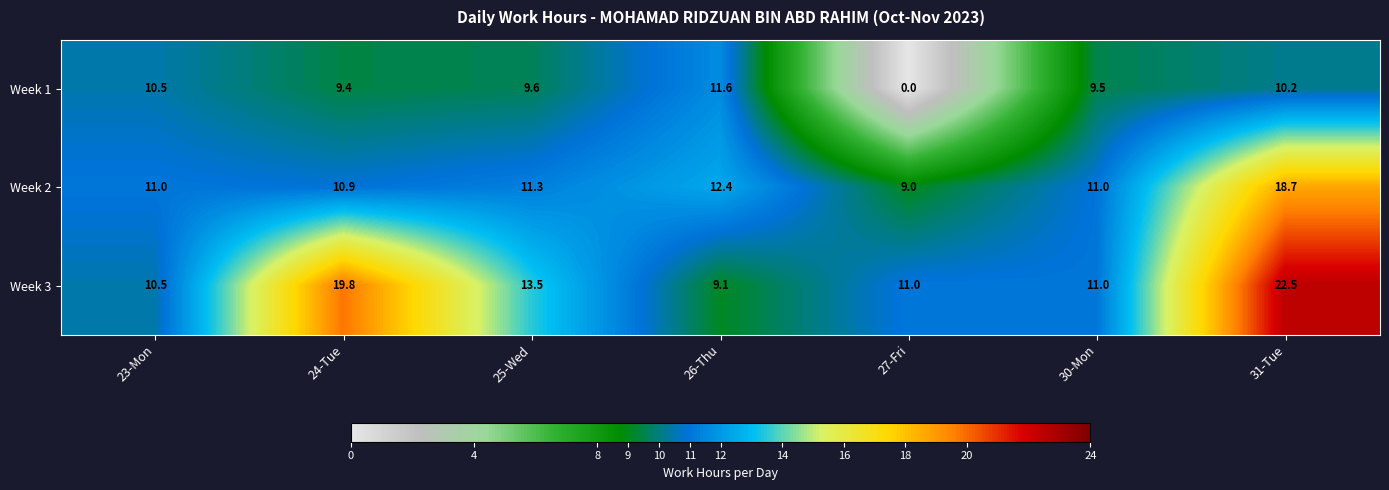

List the series in order of their overall mean, highest first.

Week 3, Week 2, Week 1